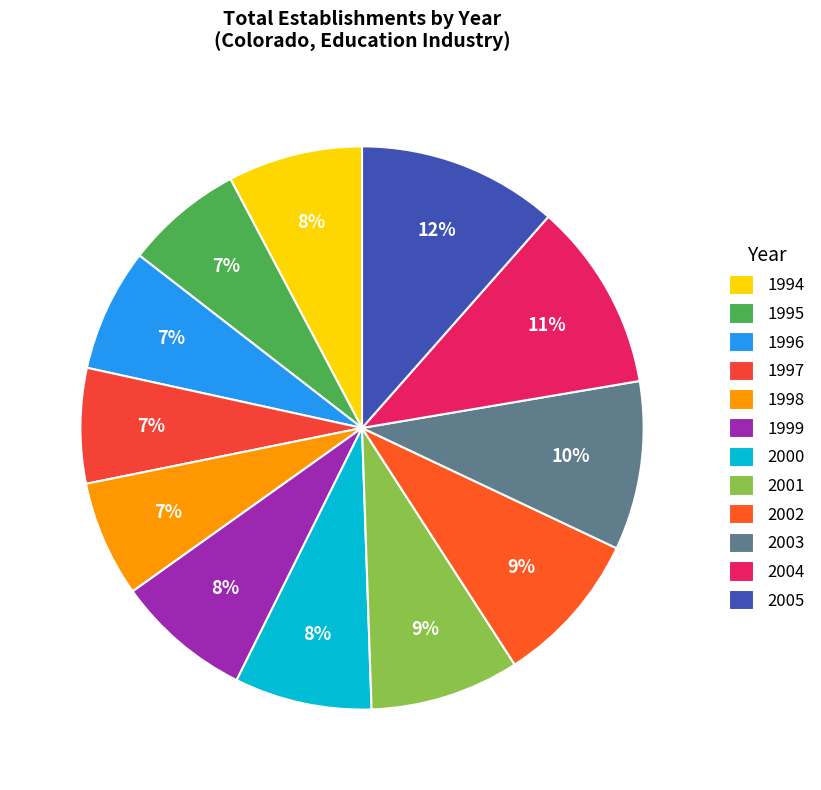

How much of the chart is everything except 2005?

88.5%